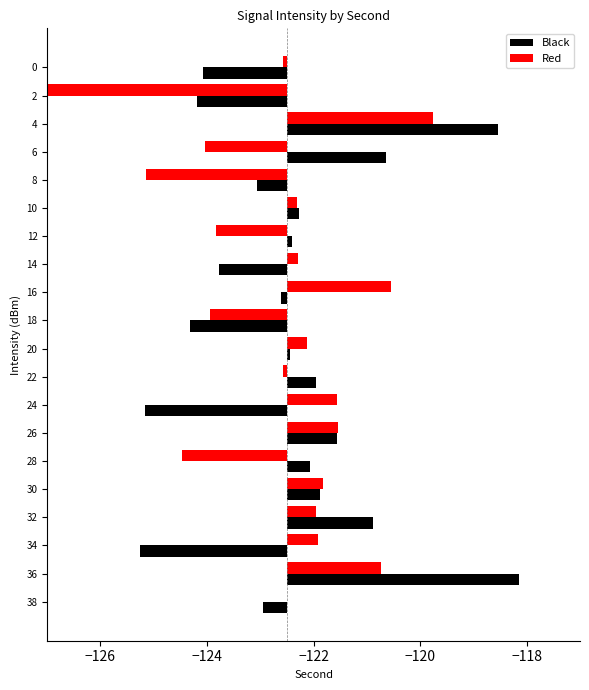

Rank the series by their maximum value, from lowest to highest.

Red, Black